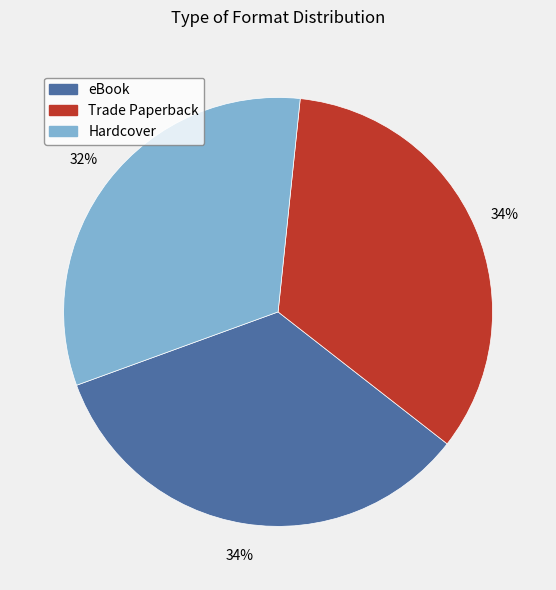

How many segments does this pie chart have?

3